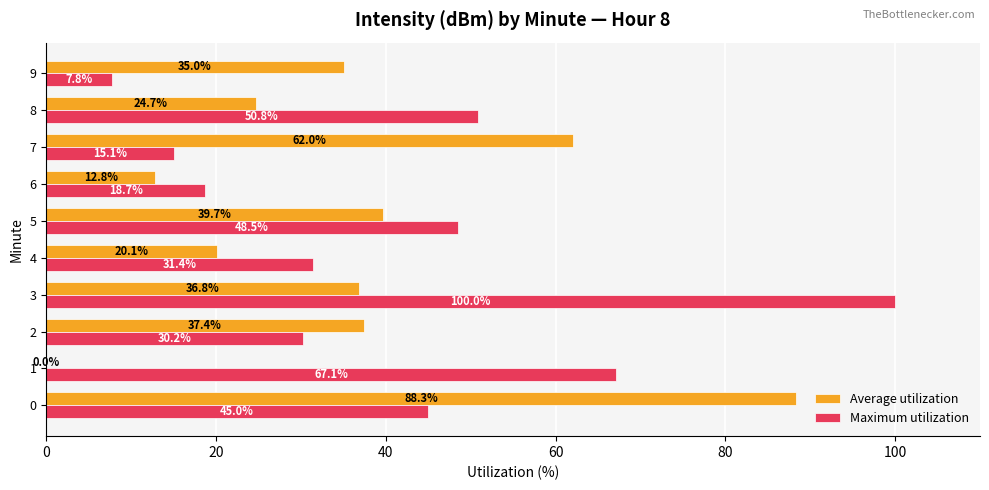

The Maximum utilization series shows 22.4 at 8. True or false?

False